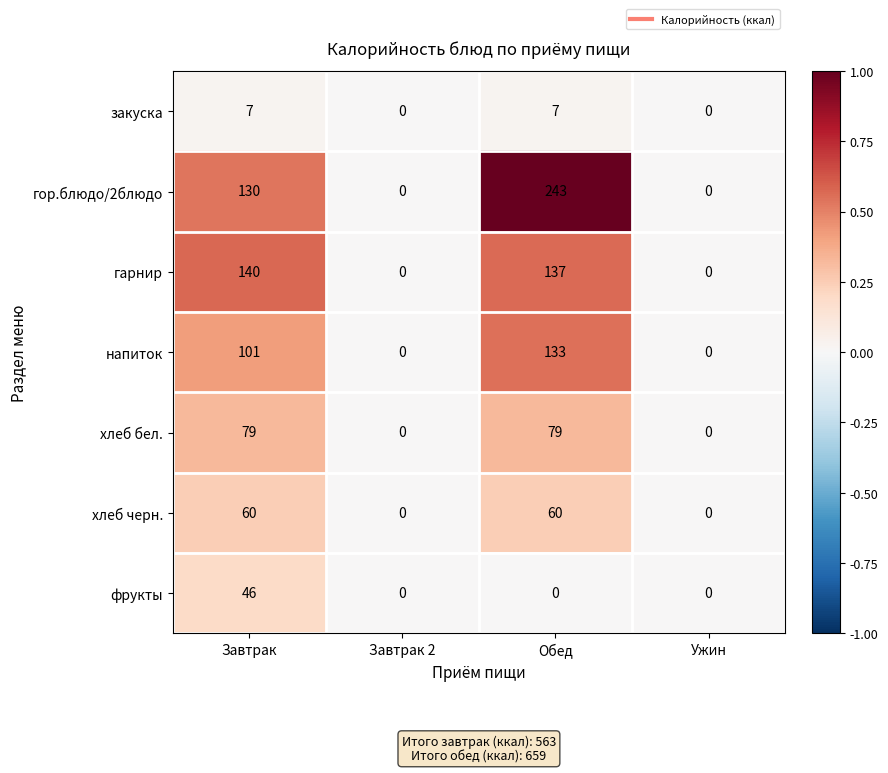

The напиток series shows 0 at Ужин. True or false?

True